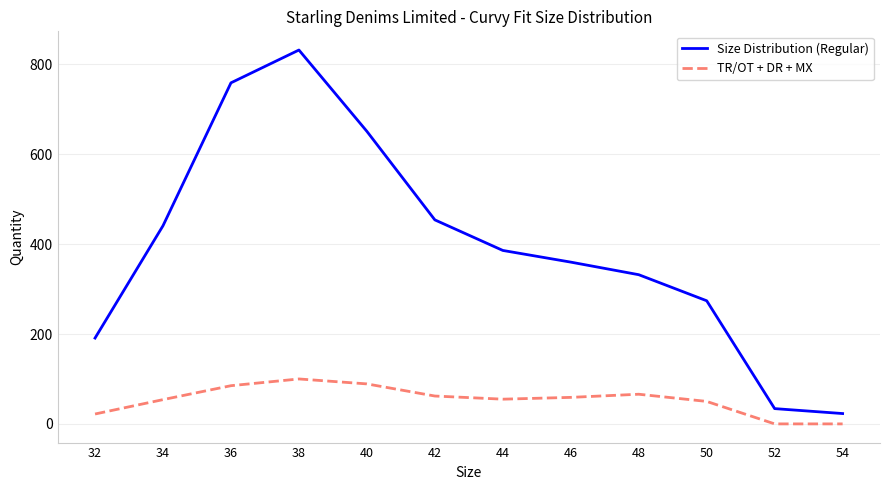

True or false: TR/OT + DR + MX has a value of 70 at 52.

False